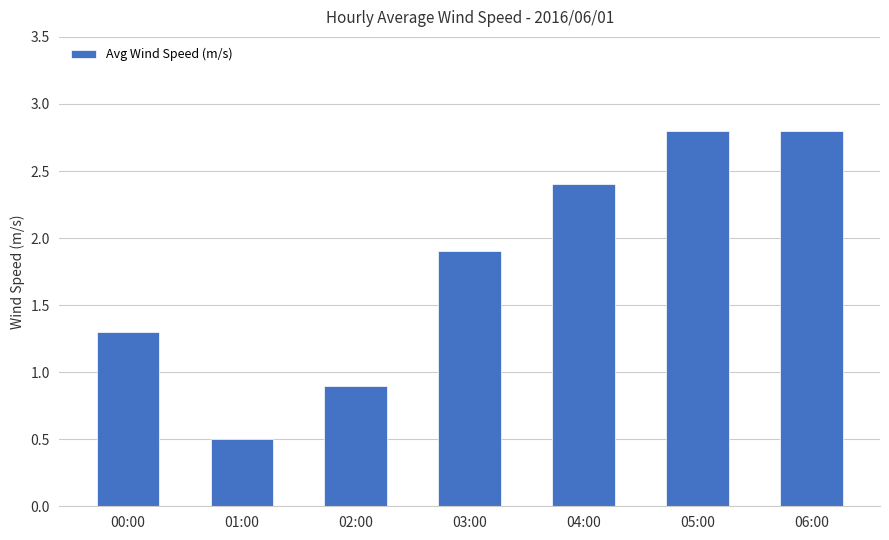

Are the bars grouped side by side (vs. stacked)?

No